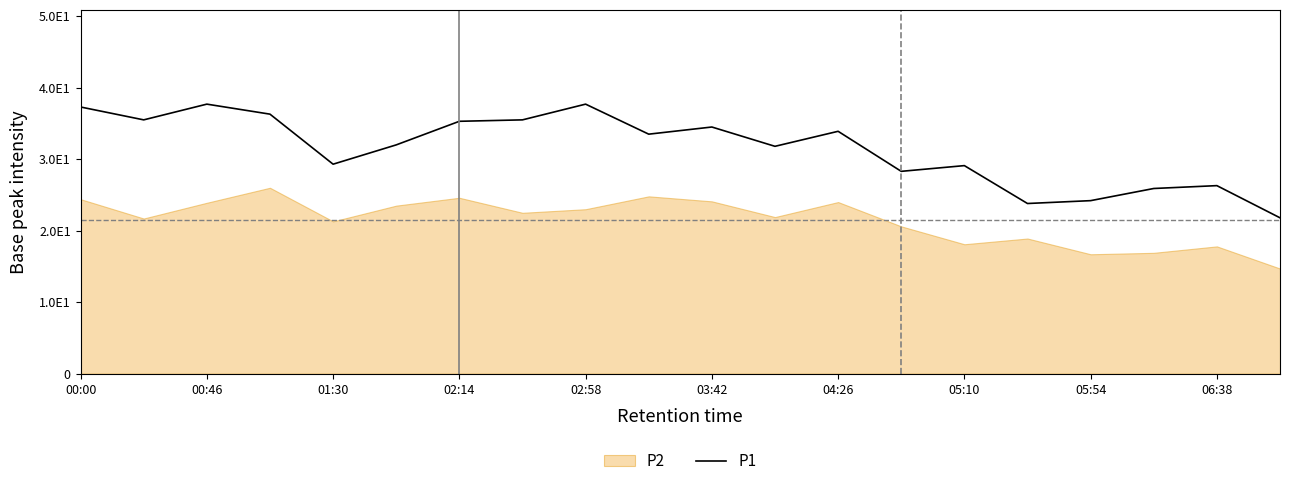

Count the number of categories in the chart.

20